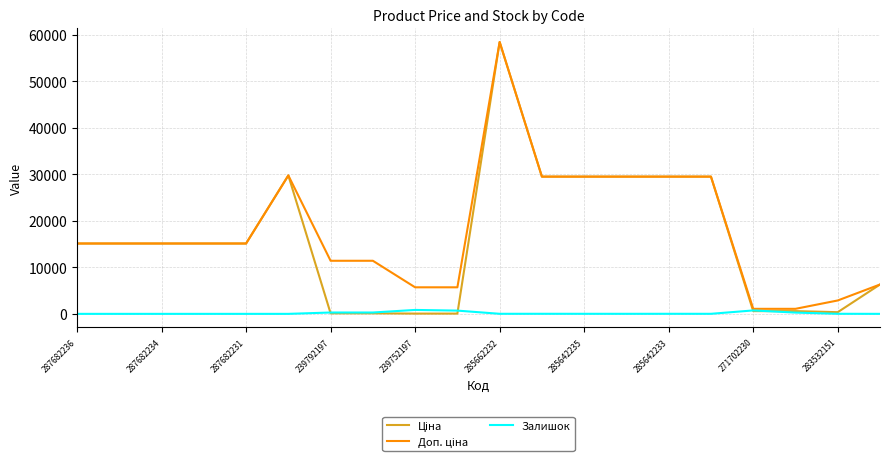

What is the maximum value shown in the chart?

58426.5